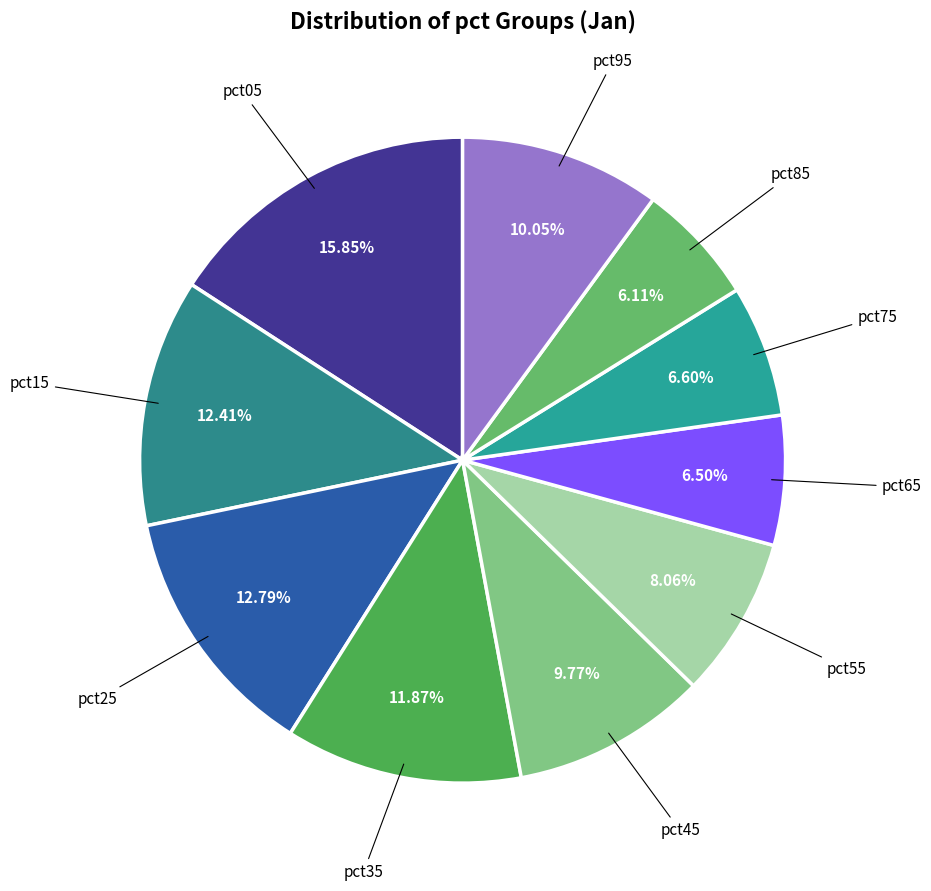

Is there a majority slice in this chart?

No